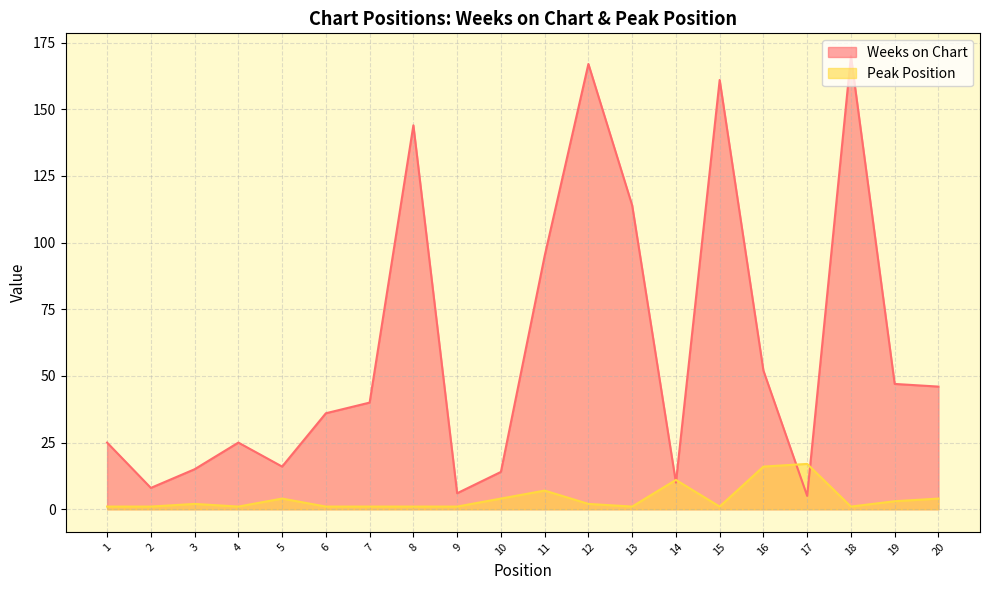

What is the difference between the second highest and second lowest values in the Weeks on Chart series?

161